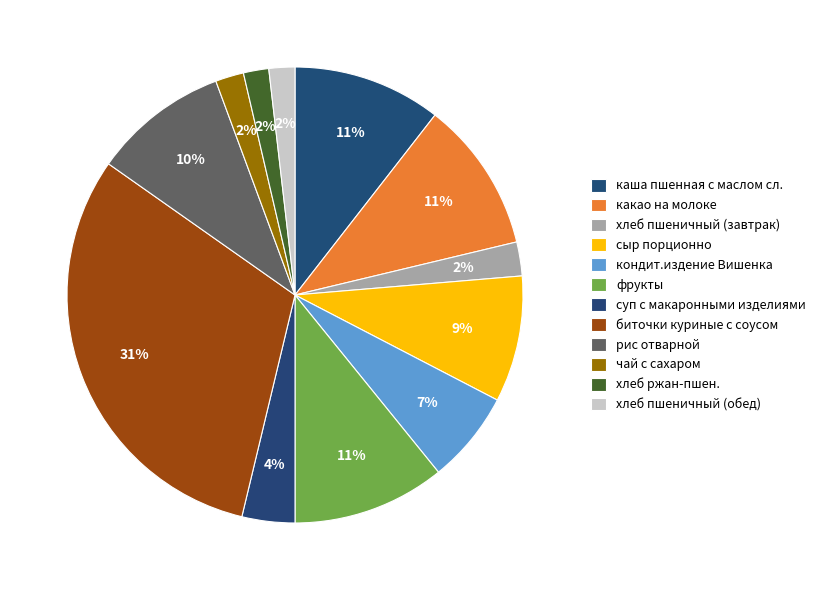

Count the number of slices in the pie.

12